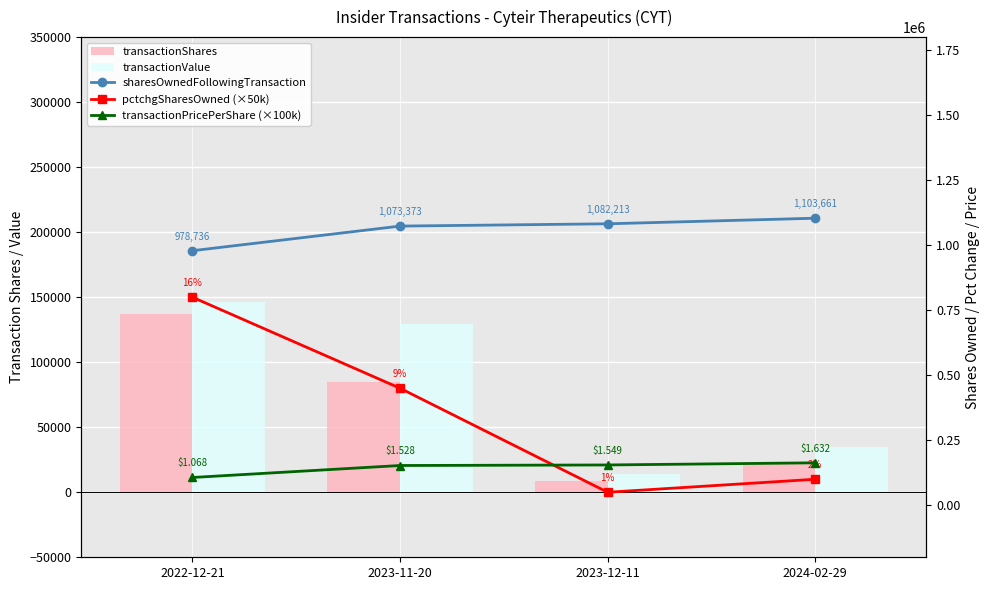

What is the difference between the transactionPricePerShare (×100k) values at 2023-12-11 and 2023-11-20?

2096